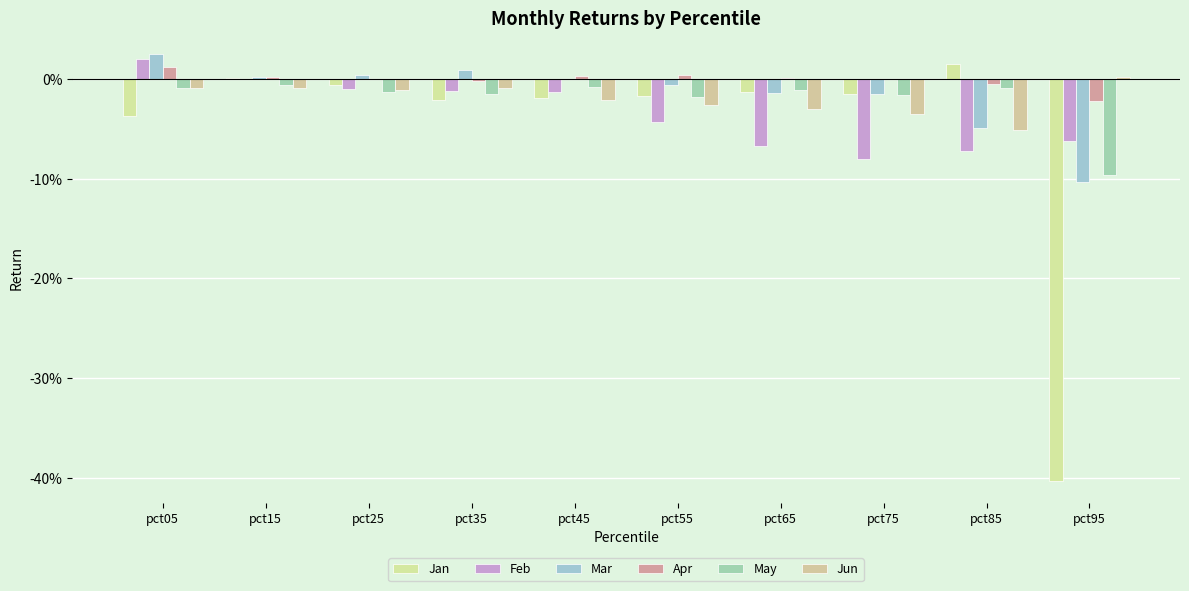

What is the sum of all Mar values?

-0.1